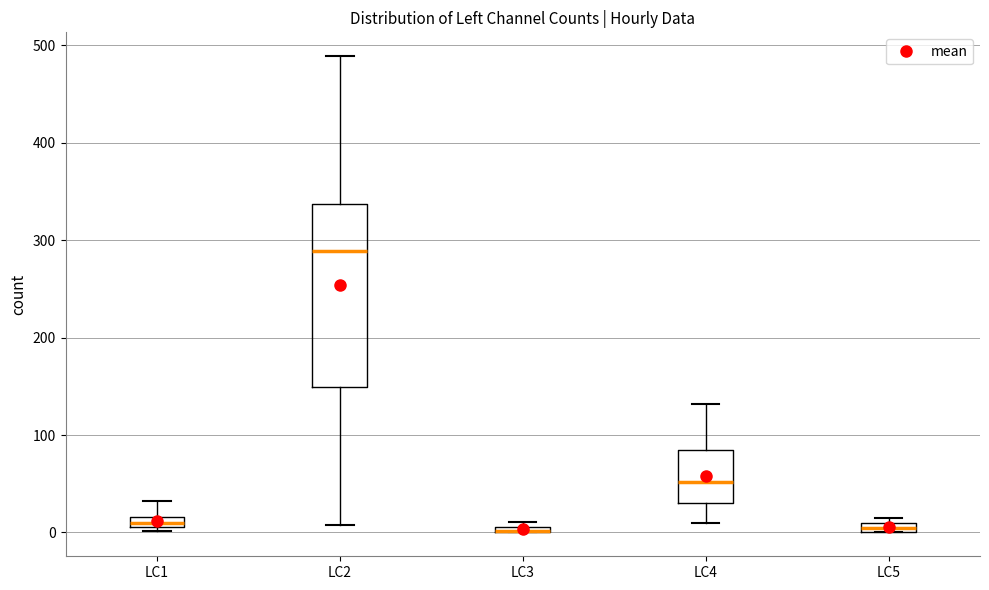

Where is the upper edge of the box for LC5 on the y-axis? The values are not printed on the chart, so give them approximately, as read against the axis.

10